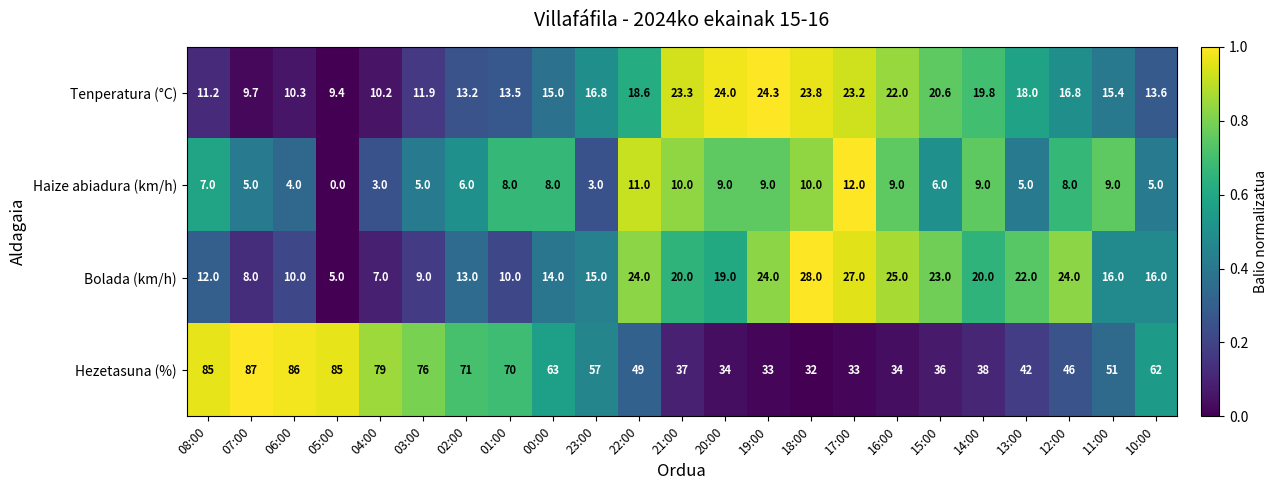

Where does the Hezetasuna (%) series first go above 51?

08:00